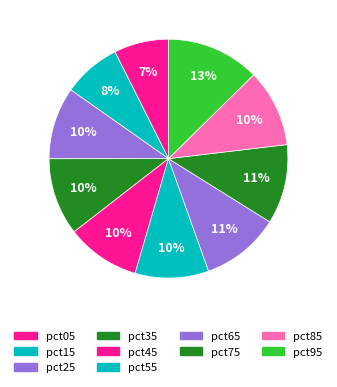

Does pct95 represent more than half of the total?

No